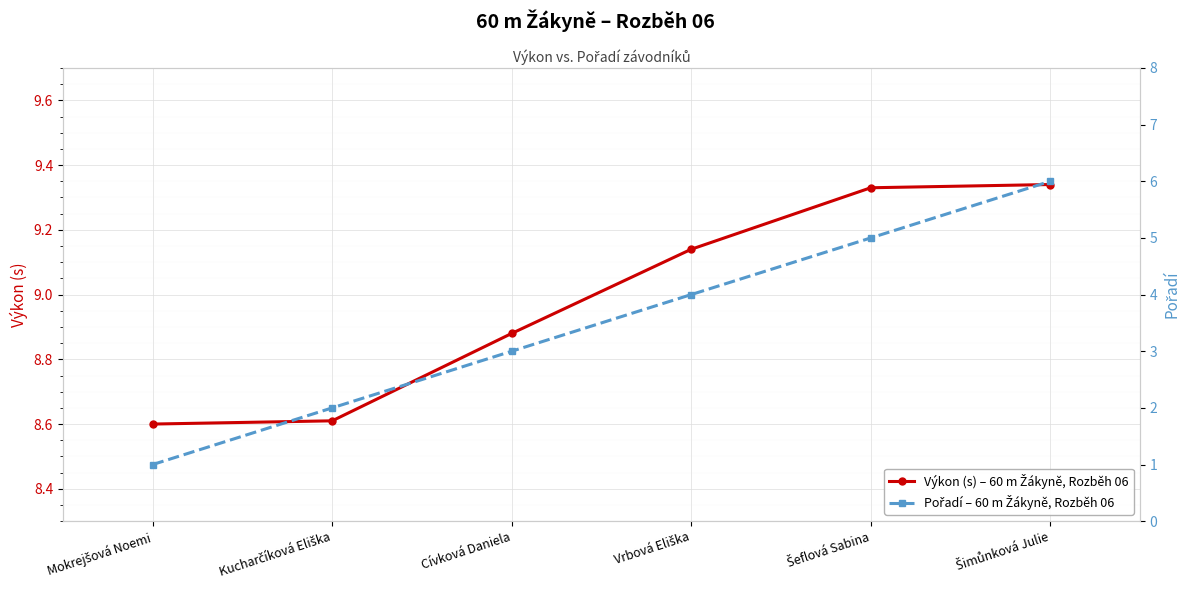

Does the chart display data point markers on the line(s)?

Yes